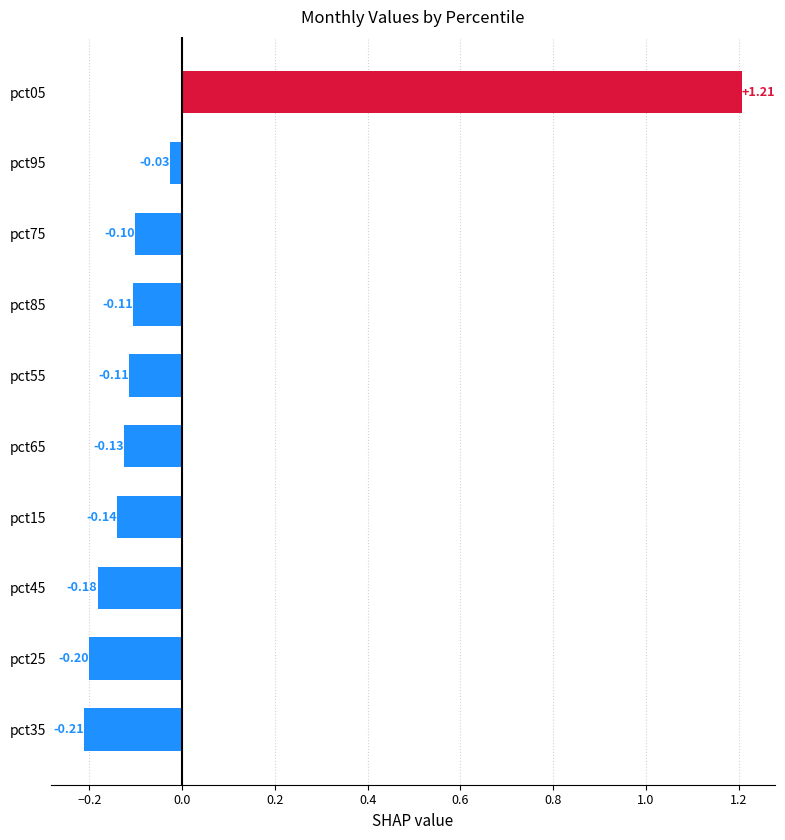

Between pct45 and pct25, which is larger?

pct45